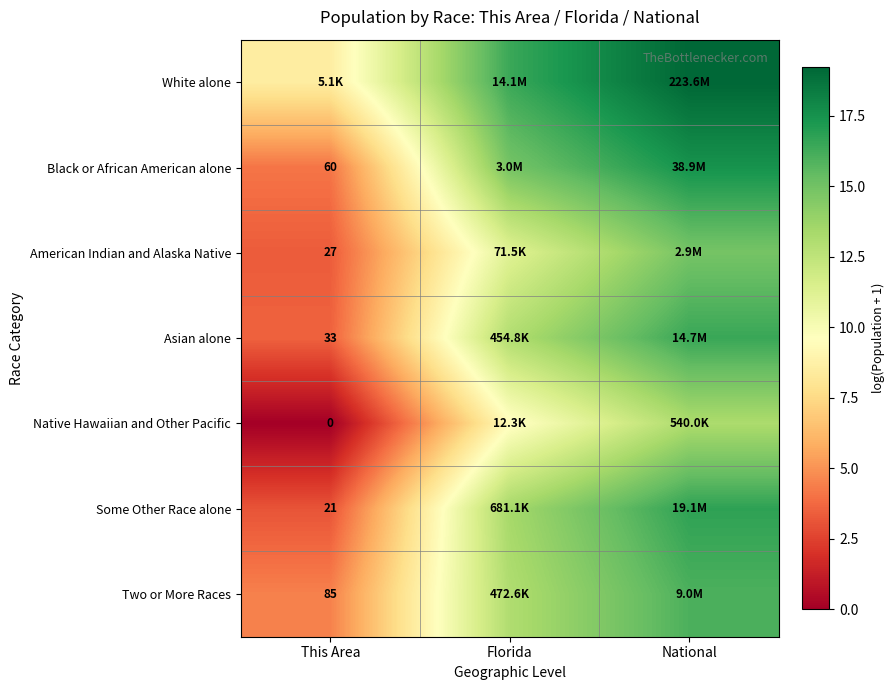

How many categories are shown in the chart?

3